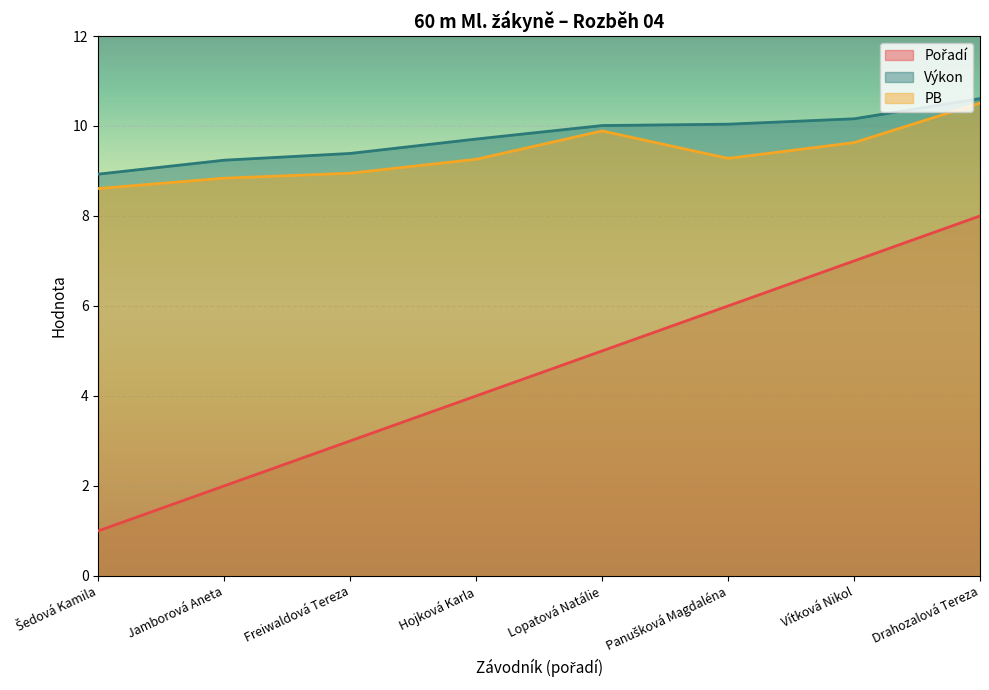

Is the value of Pořadí at Panušková Magdaléna greater than the value of PB at Jamborová Aneta?

No